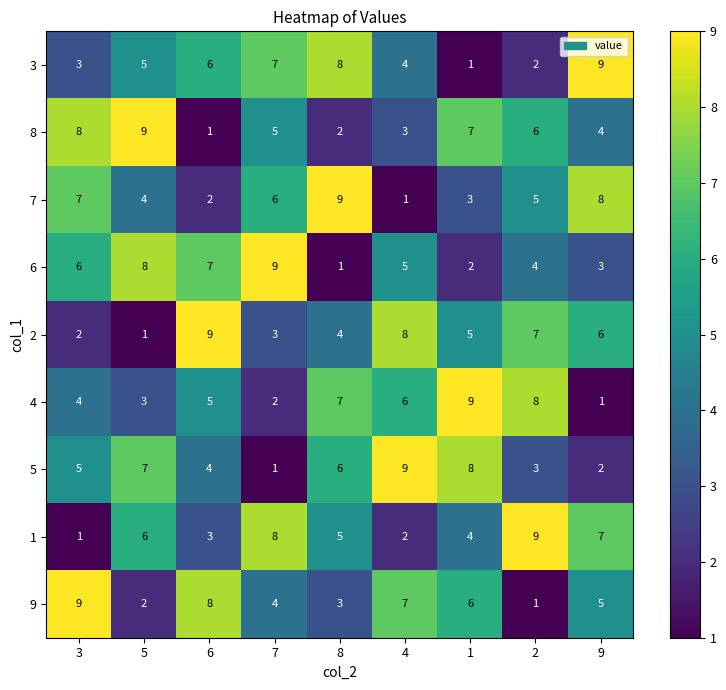

What is the difference between the highest and lowest values at 3?

8